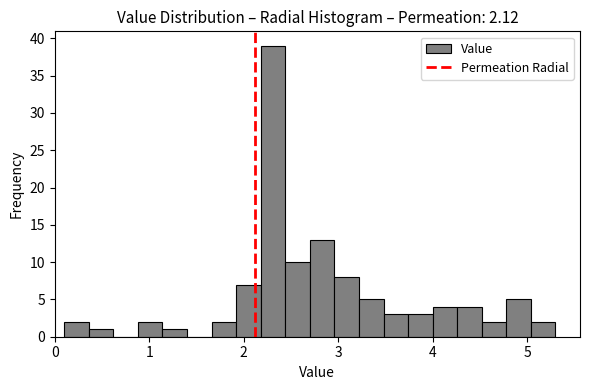

Around what value on the x-axis is the tallest bar? Give the approximate position of its centre, as read against the axis.

2.3